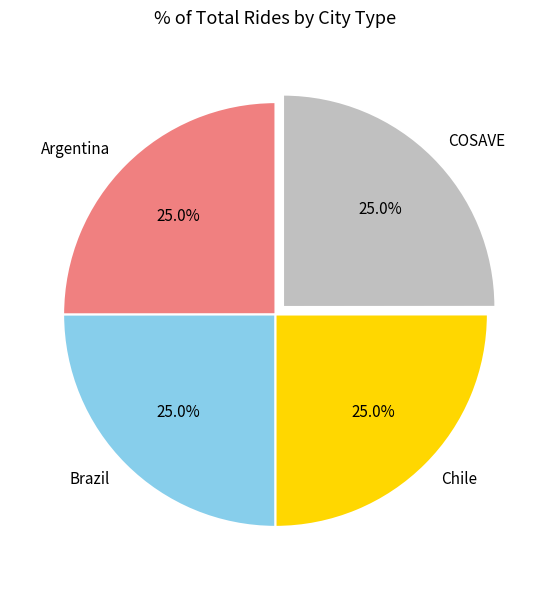

Approximately how many times larger is the value at Brazil compared to COSAVE?

1.0